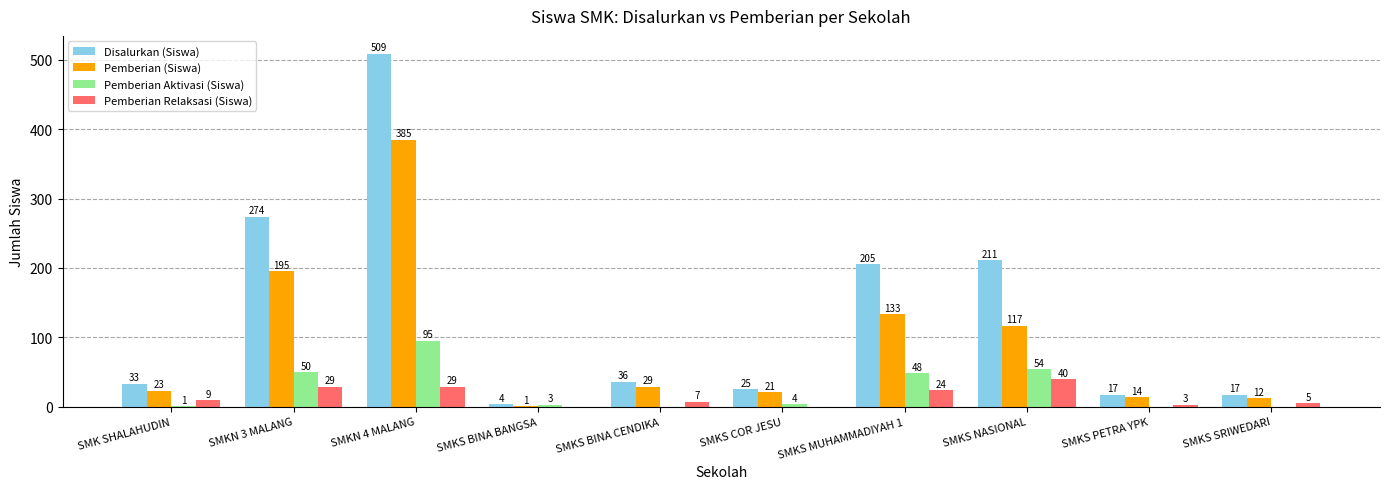

How many values in Pemberian Relaksasi (Siswa) are above zero?

8